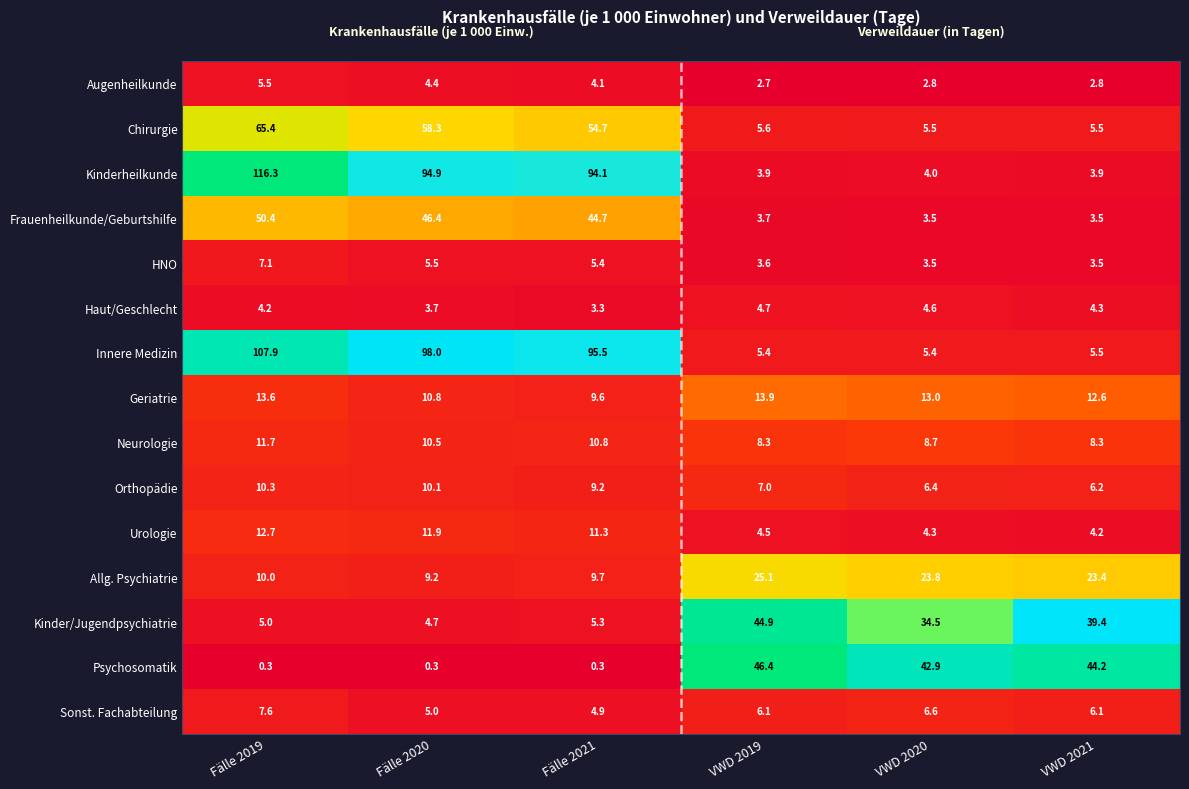

At which label does Kinder/Jugendpsychiatrie reach its minimum?

Fälle 2020